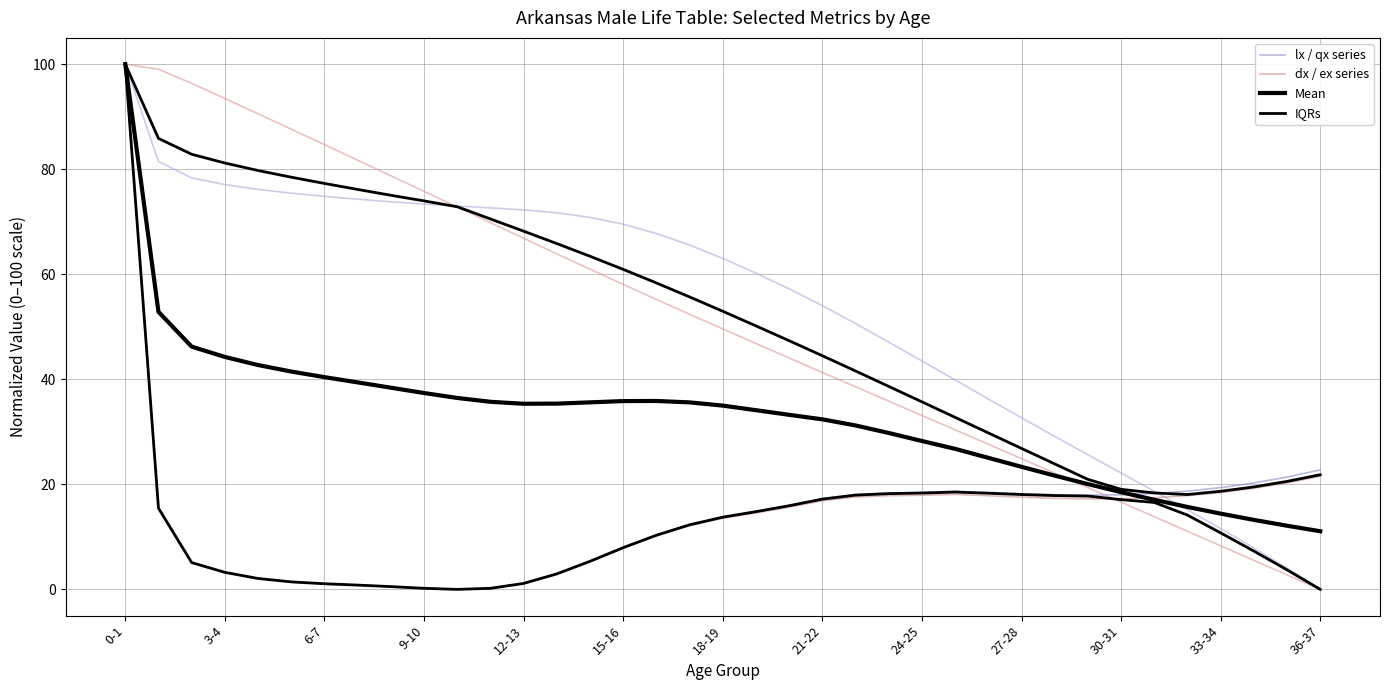

Which has a higher value, 14 or 19?

14